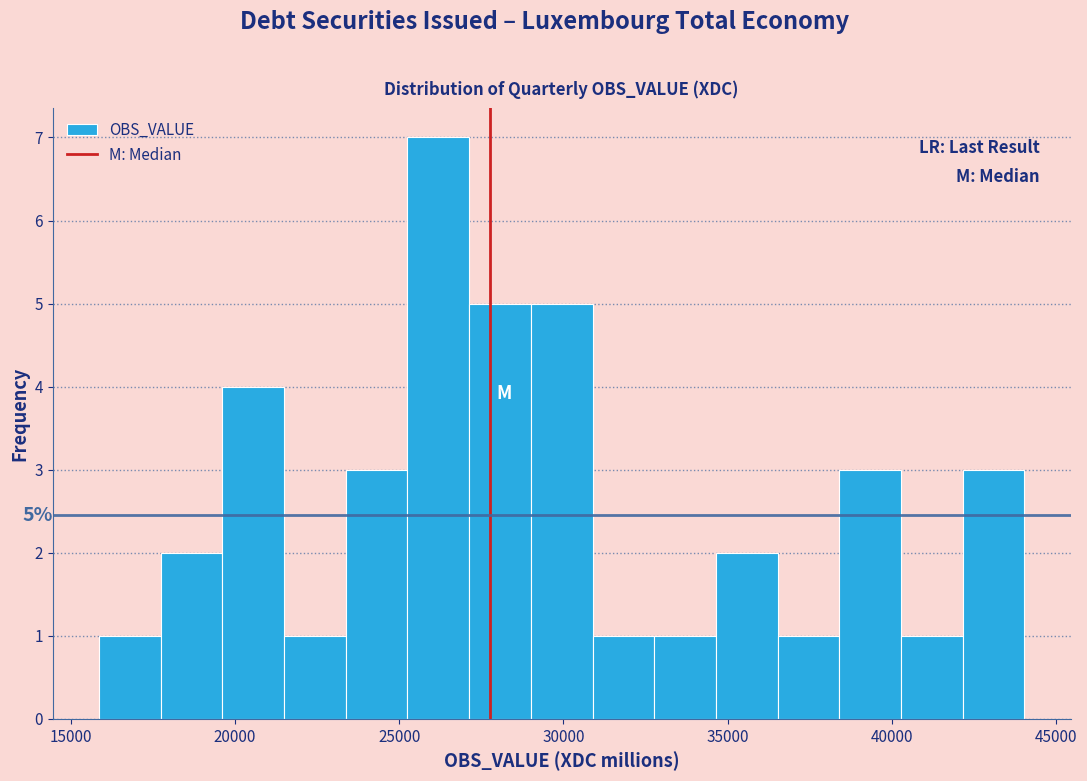

Read against the x-axis, roughly where is the centre of the tallest bar?

26000